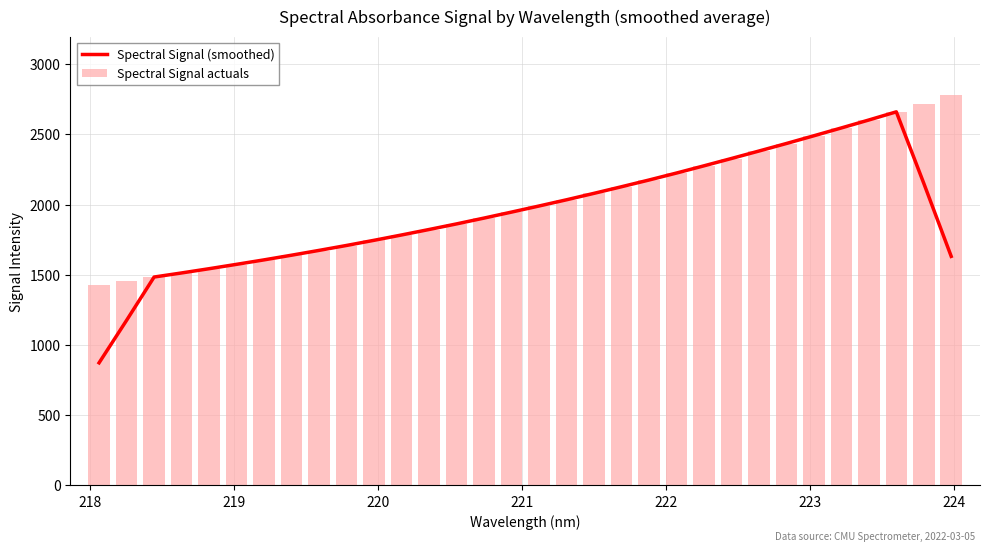

What is the maximum value for Spectral Signal (smoothed)?

2660.3